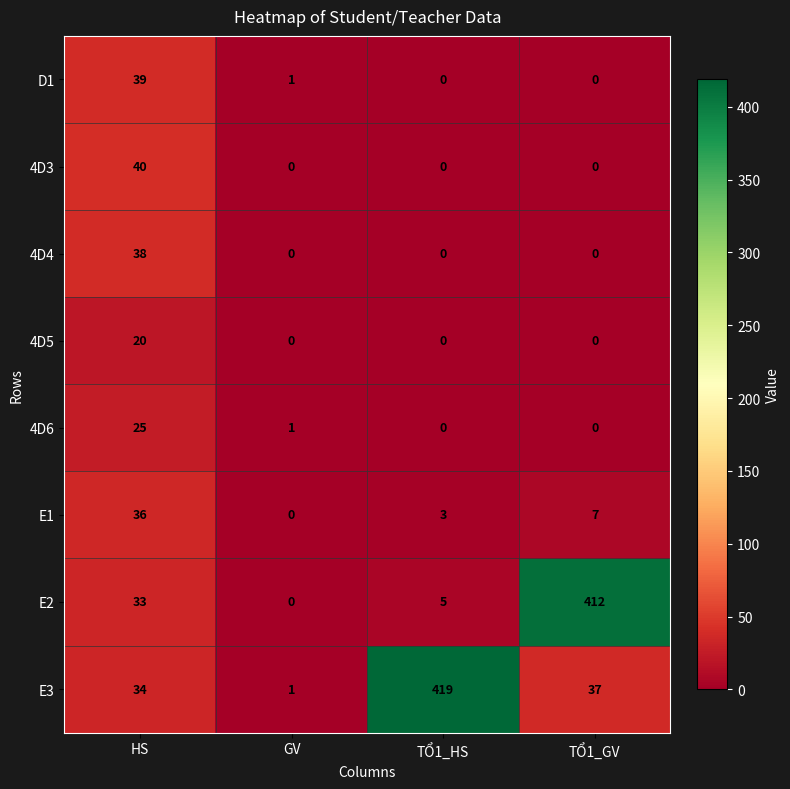

What is the difference between the highest and lowest values at GV?

1